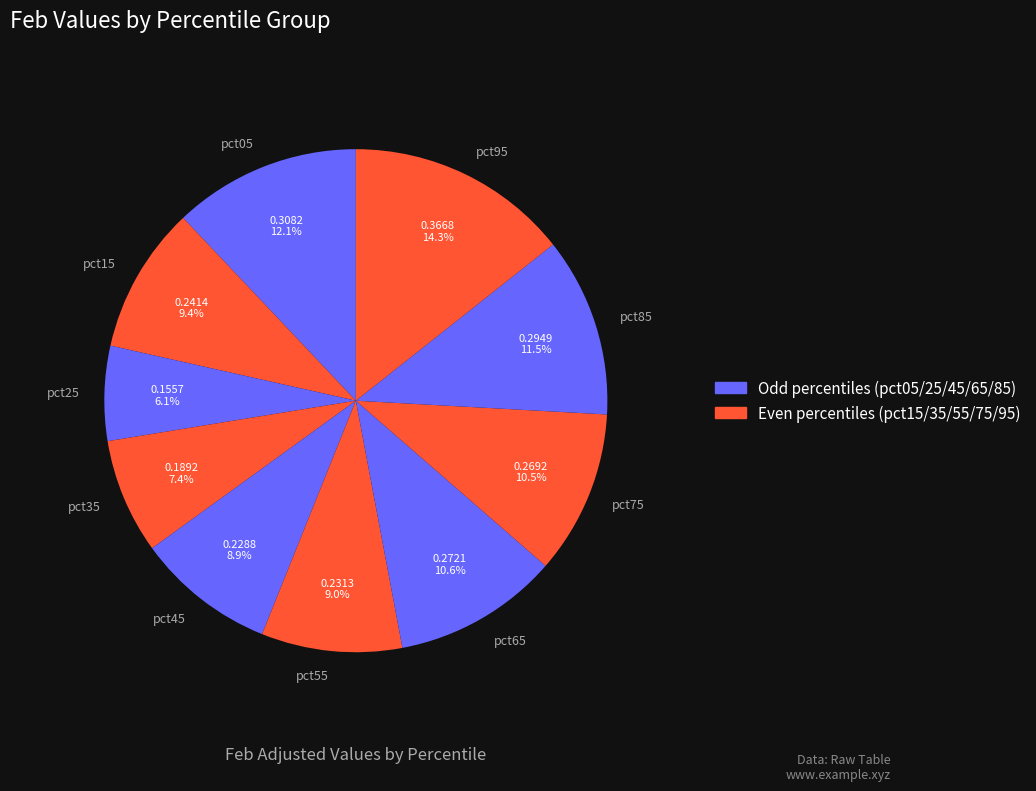

Which slice is the smallest?

pct25